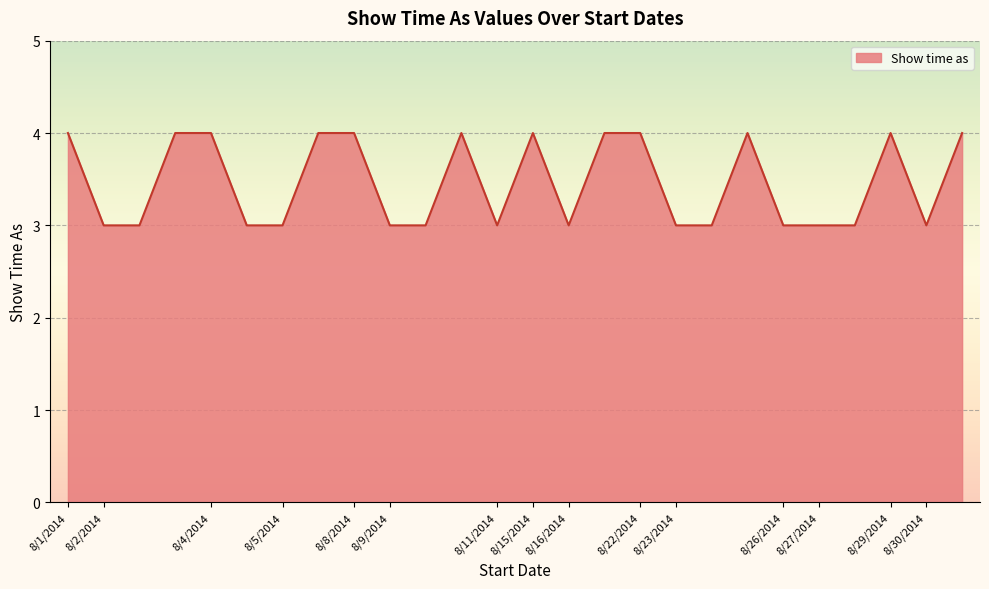

Reading right to left, transcribe all the data shown in this chart.

4	3	4	3	3	3	4	3	3	4	4	3	4	3	4	3	3	4	4	3	3	4	4	3	3	4